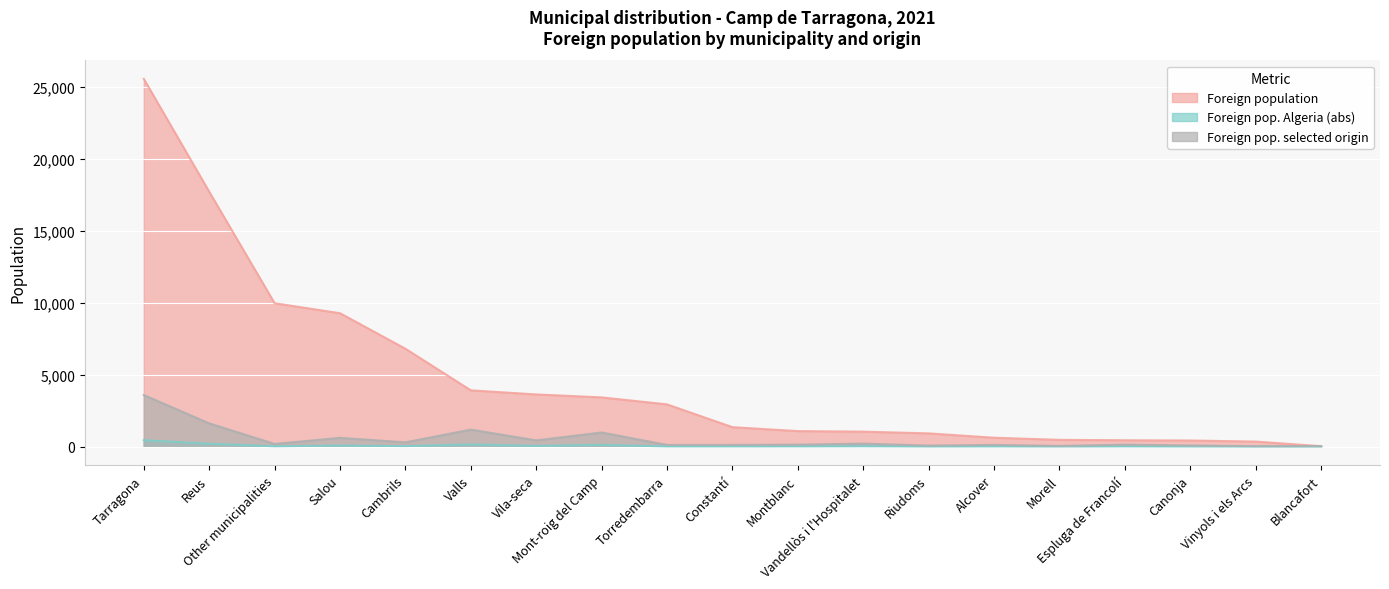

The value of Foreign pop. selected origin at Canonja is 142. True or false?

False